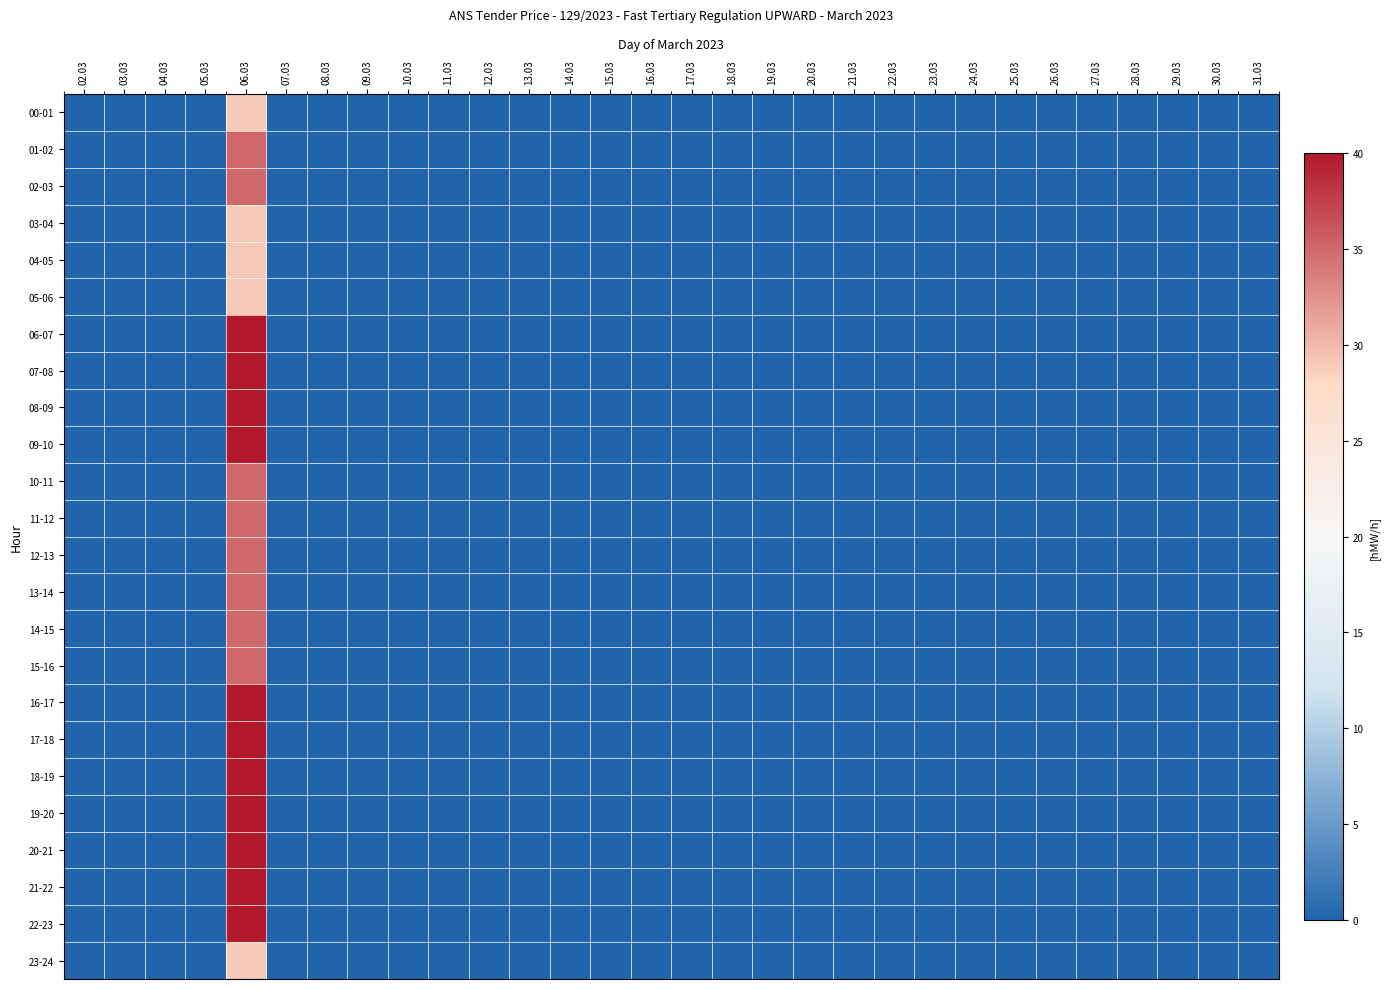

Which series changed the most between 11.03 and 26.03?

00-01